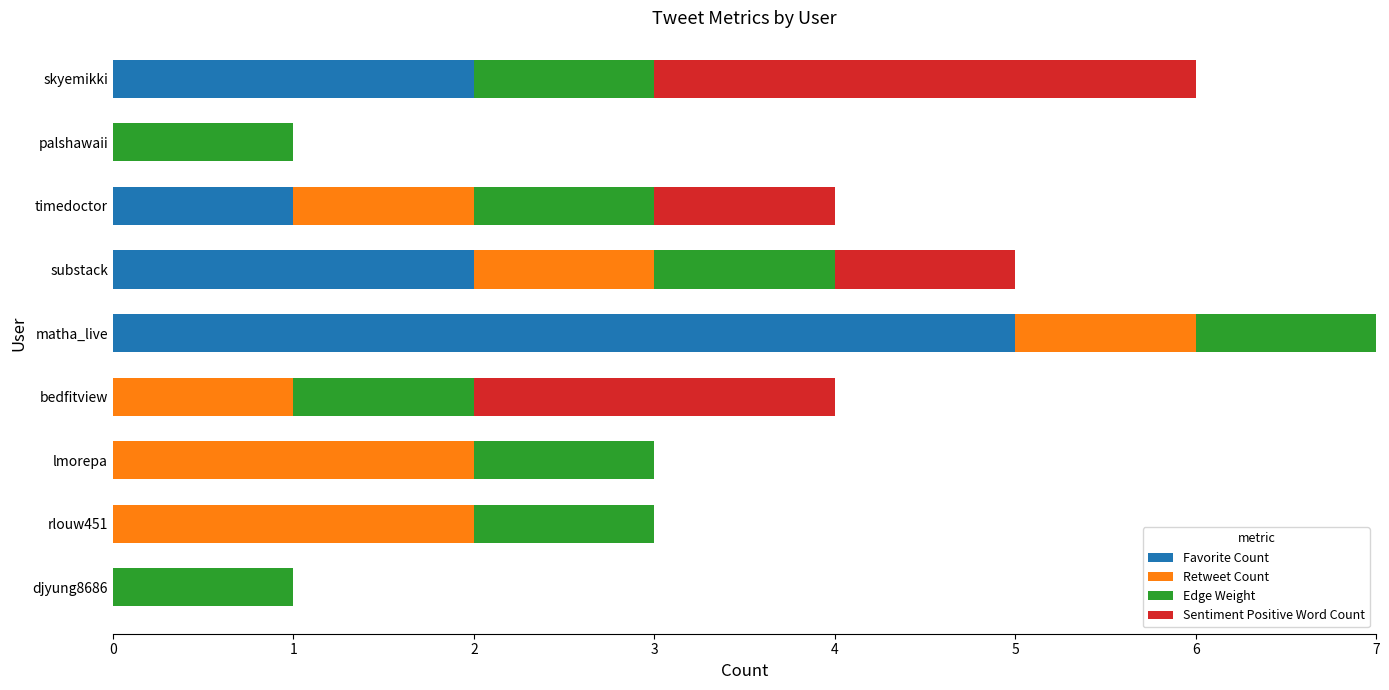

What is the highest value of the Favorite Count series?

5